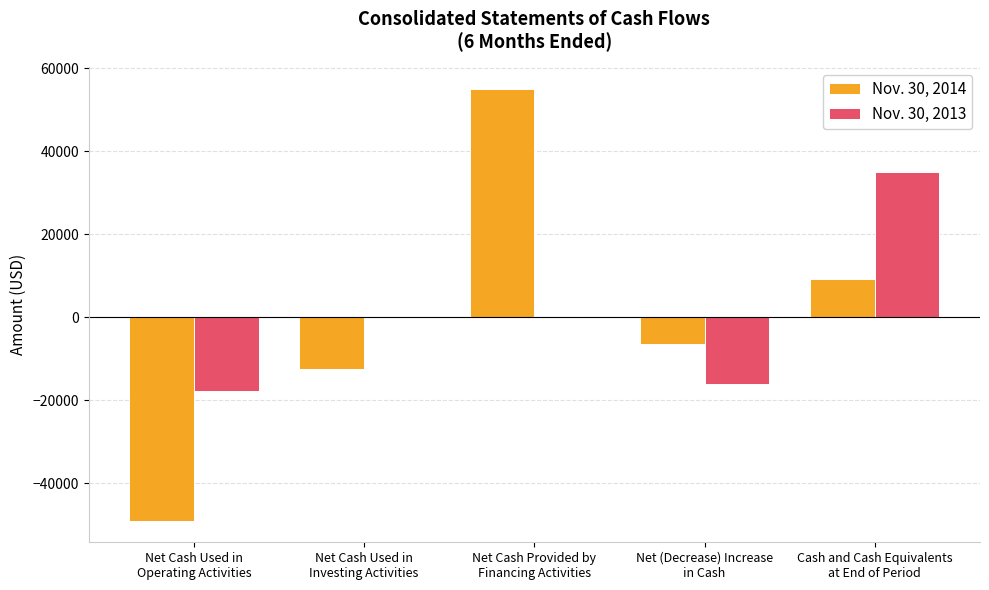

Count the number of data series in this chart.

2